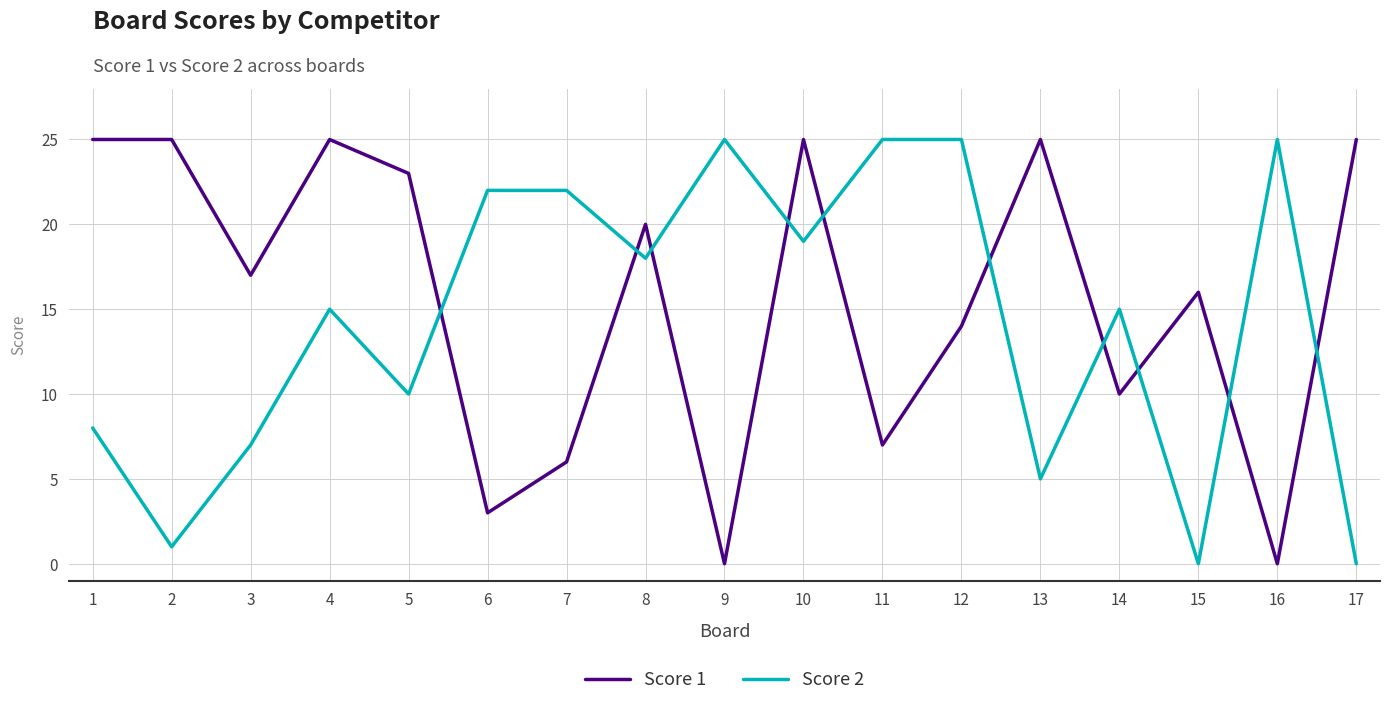

Does the chart have visible grid lines?

Yes